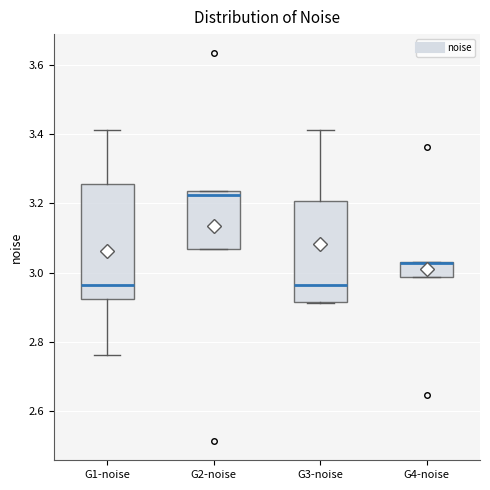

Where does the lower whisker of the box for G1-noise end on the y-axis? The values are not printed on the chart, so give them approximately, as read against the axis.

2.76